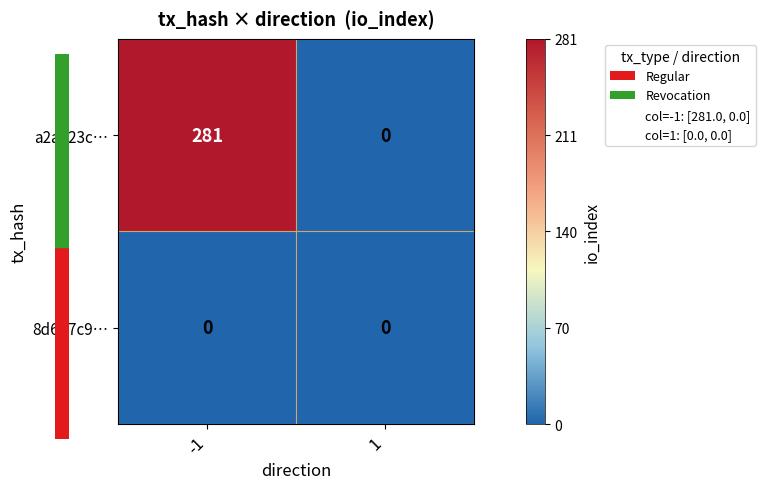

What is the difference between the maximum and minimum values in the a2a323c… series?

281